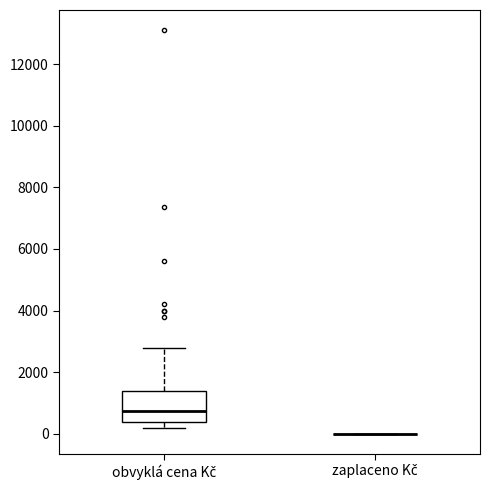

Comparing the boxes themselves (not the whiskers), which one is the tallest?

obvyklá cena Kč